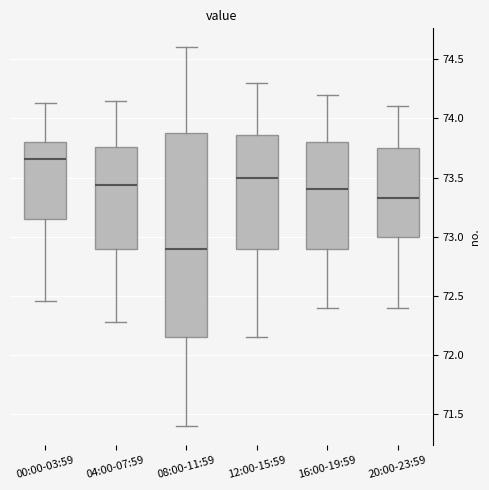

Reading left to right, transcribe this box plot: for each box, give where its median line is, the range the box spans, and where its two whiskers end, as read against the y-axis. The values are not printed on the chart, so give them approximately, as read against the axis.

00:00-03:59: median 73.65, box 73.15 to 73.80, whiskers 72.45 to 74.15
04:00-07:59: median 73.45, box 72.90 to 73.75, whiskers 72.30 to 74.15
08:00-11:59: median 72.90, box 72.15 to 73.90, whiskers 71.40 to 74.60
12:00-15:59: median 73.50, box 72.90 to 73.85, whiskers 72.15 to 74.30
16:00-19:59: median 73.40, box 72.90 to 73.80, whiskers 72.40 to 74.20
20:00-23:59: median 73.35, box 73.00 to 73.75, whiskers 72.40 to 74.10